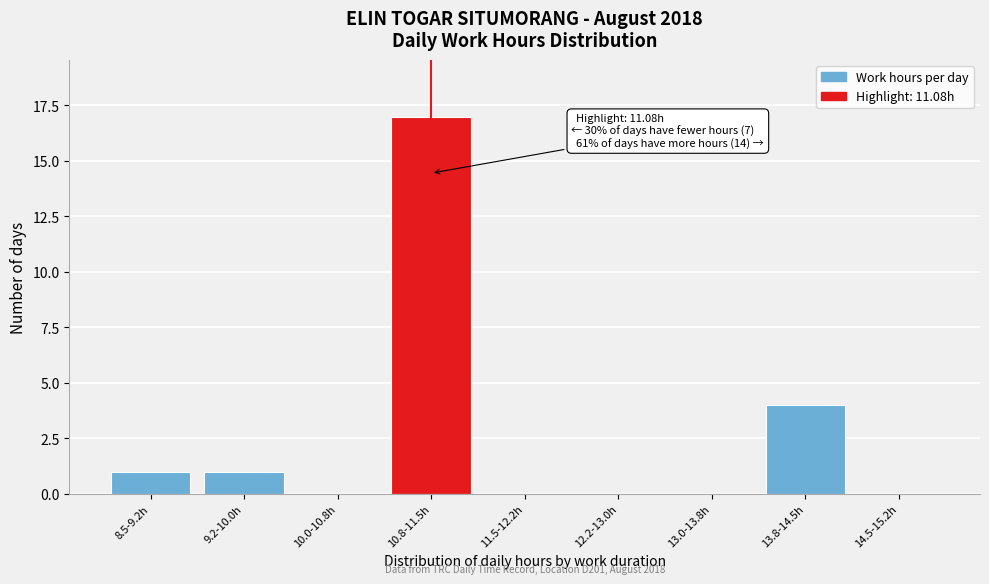

Reading right to left, extract all data points from this chart.

14.5-15.2h=0	13.8-14.5h=4	13.0-13.8h=0	12.2-13.0h=0	11.5-12.2h=0	10.8-11.5h=17	10.0-10.8h=0	9.2-10.0h=1	8.5-9.2h=1